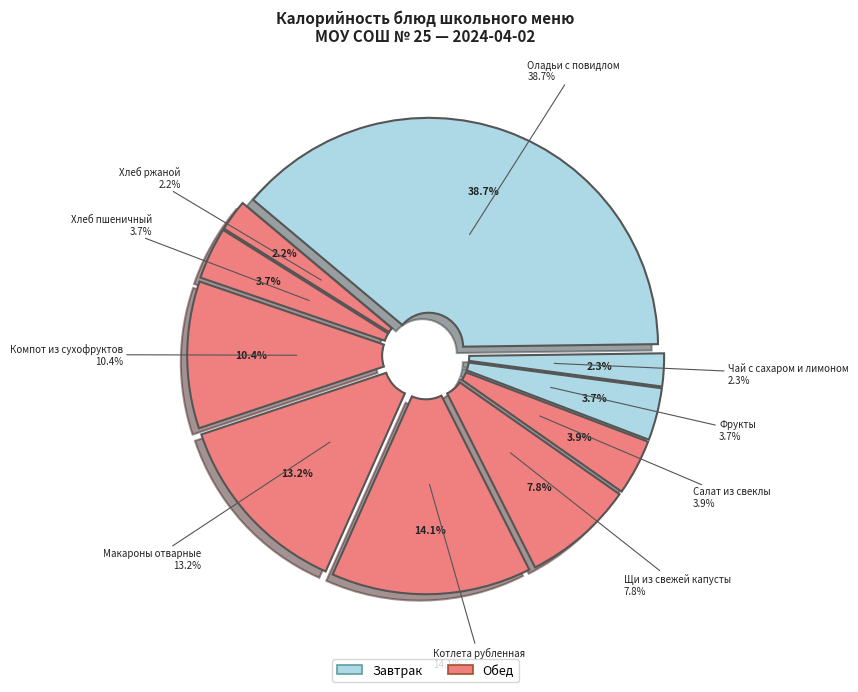

What is the change in value from Салат из свеклы to Макароны отварные?

+118.3